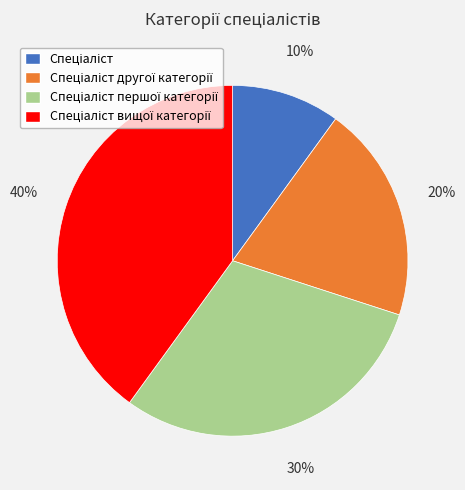

To the nearest percent, what is the difference between the largest and smallest slice percentages?

30%